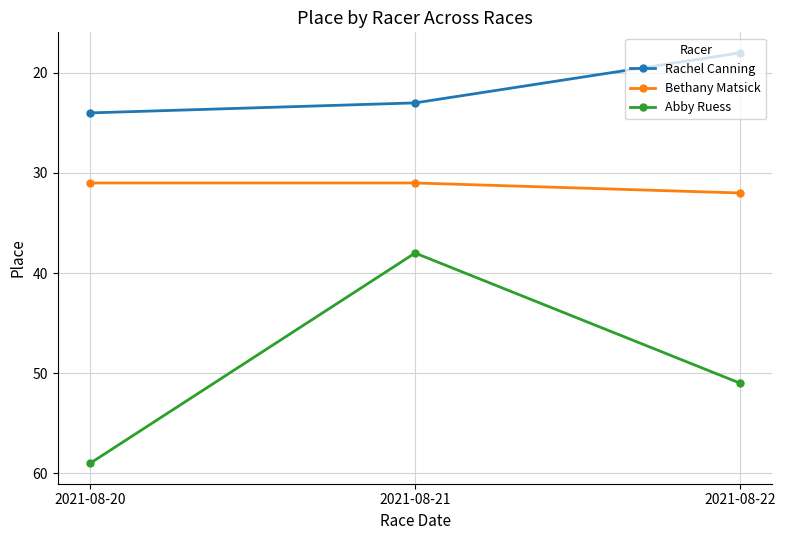

Rank the series by their average value, from highest to lowest.

Abby Ruess, Bethany Matsick, Rachel Canning